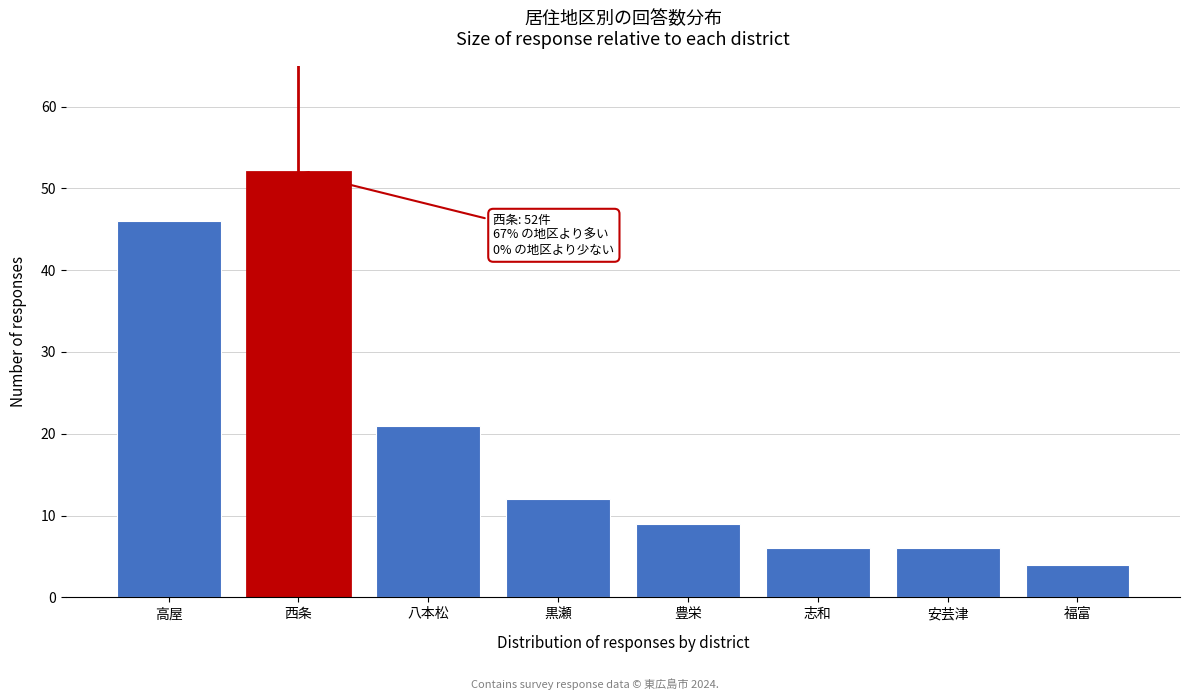

Reading right to left, list all the values displayed in this chart.

4	6	6	9	12	21	52	46